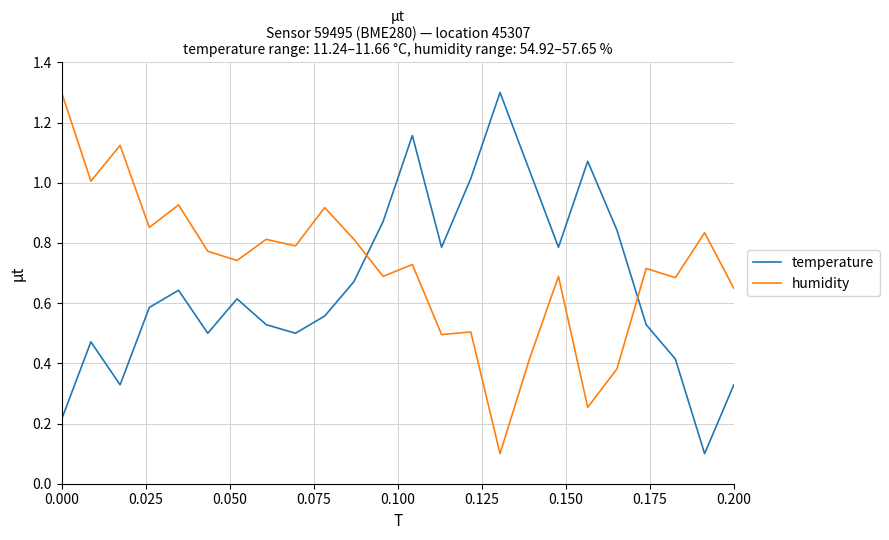

What is the highest value of the humidity series?

1.3